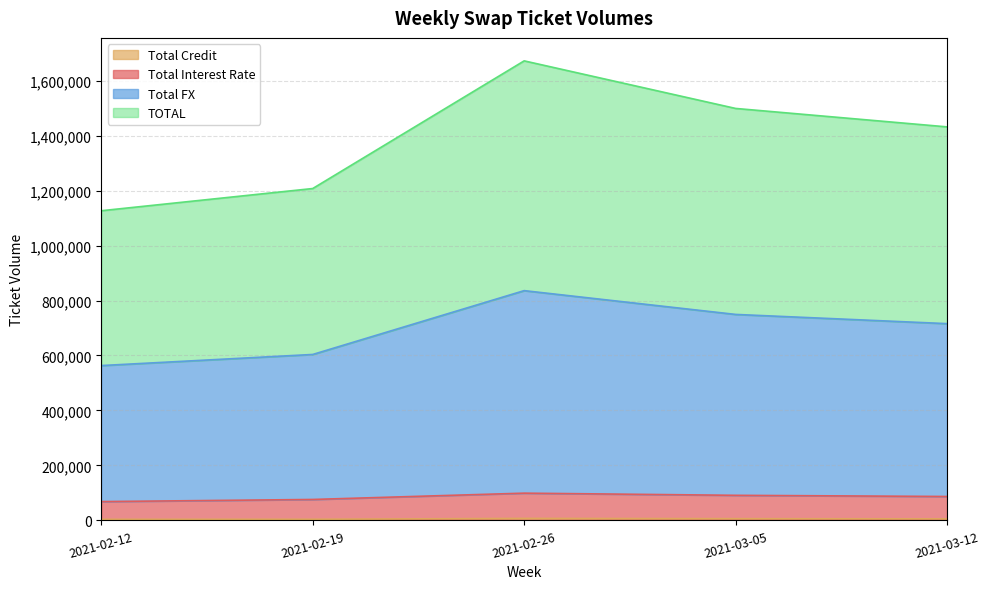

How many lines are shown in the chart?

4